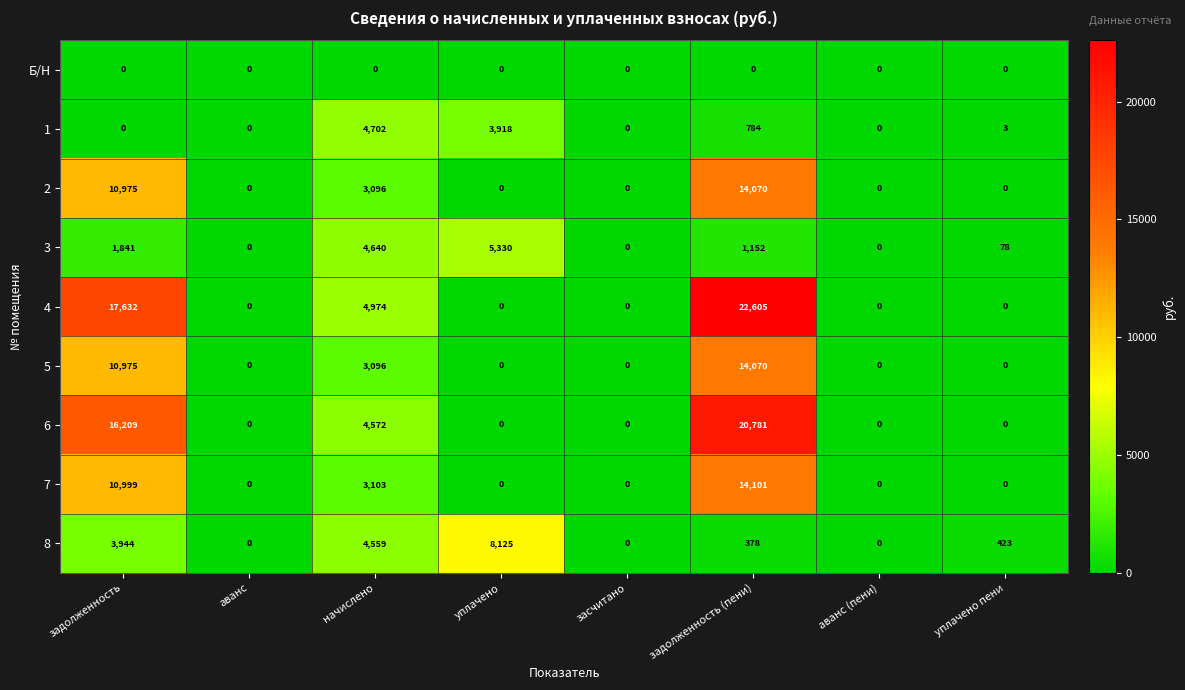

What is the sum of all 8 values?

17429